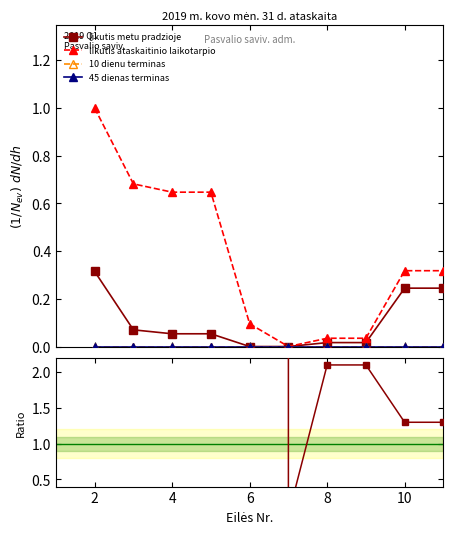

True or false: 10 dienu terminas has a value of 0.0 at 6.

True